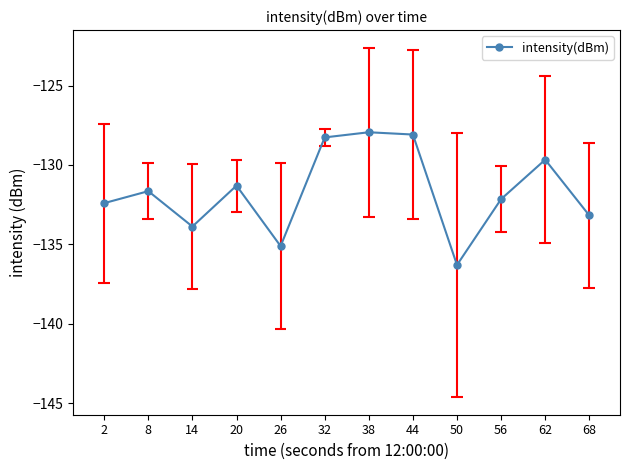

Which has a higher value, 8 or 68?

8